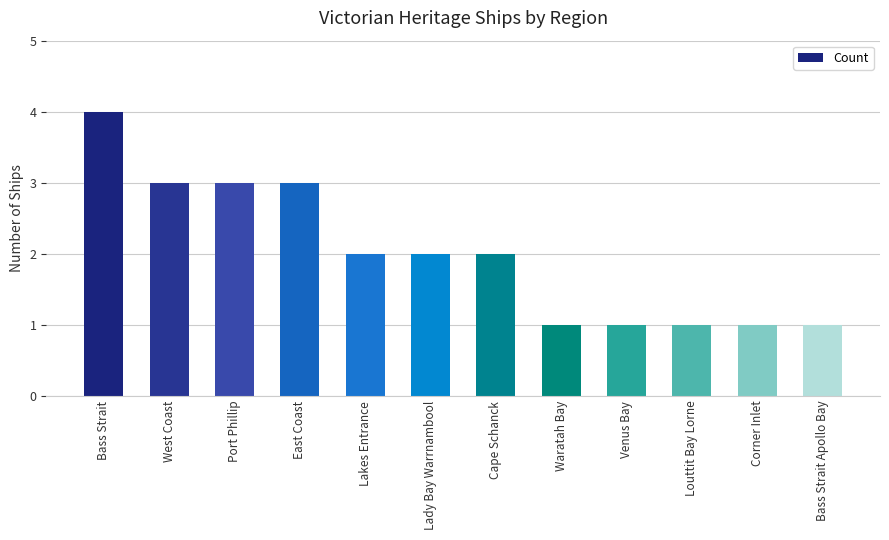

True or false: the data shows 7 at Bass Strait.

False